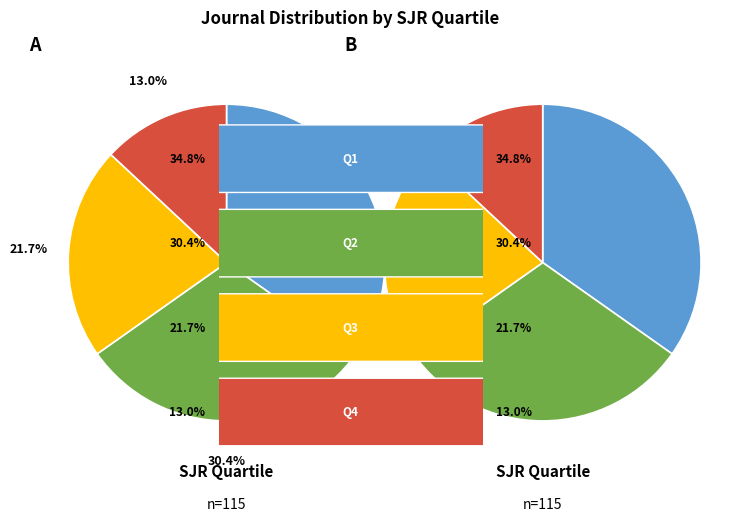

What is the ratio of the value at Q4 to the value at Q1?

0.4